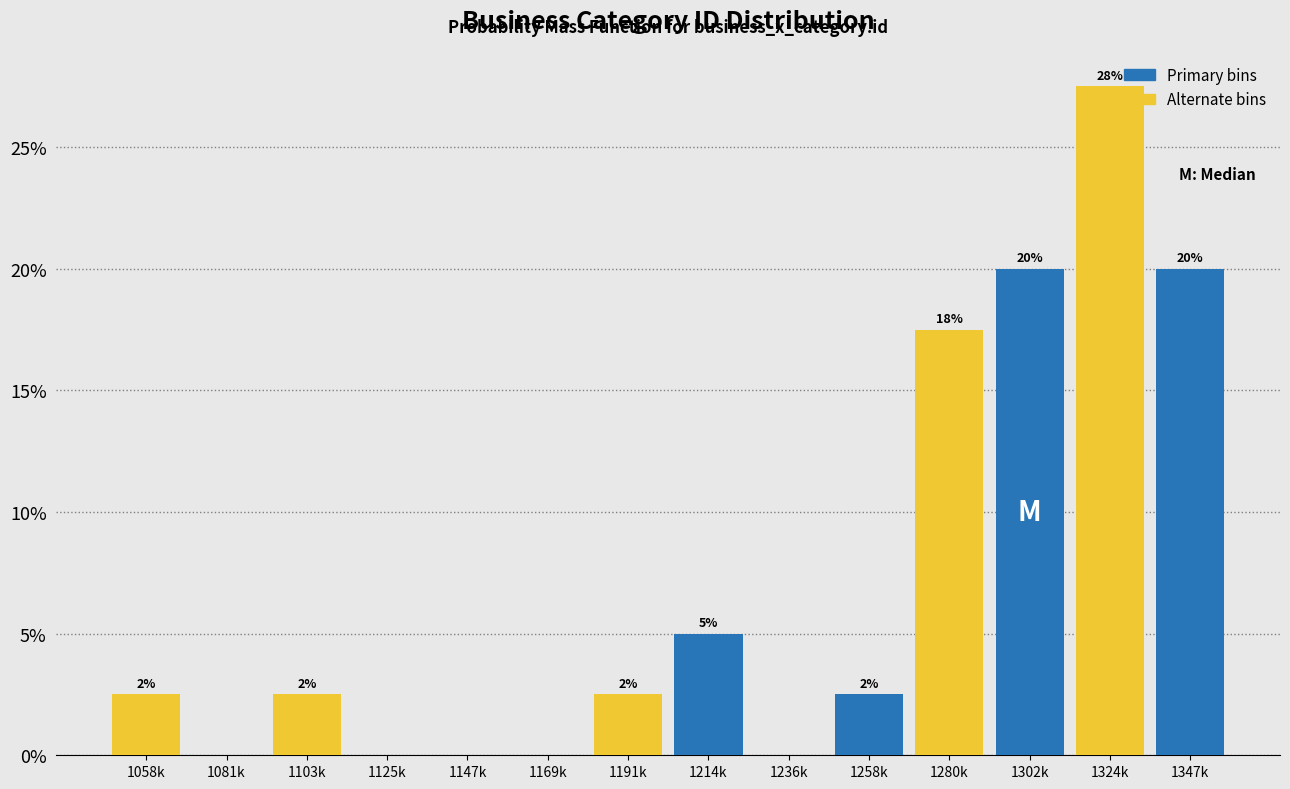

Are the bars horizontal?

No